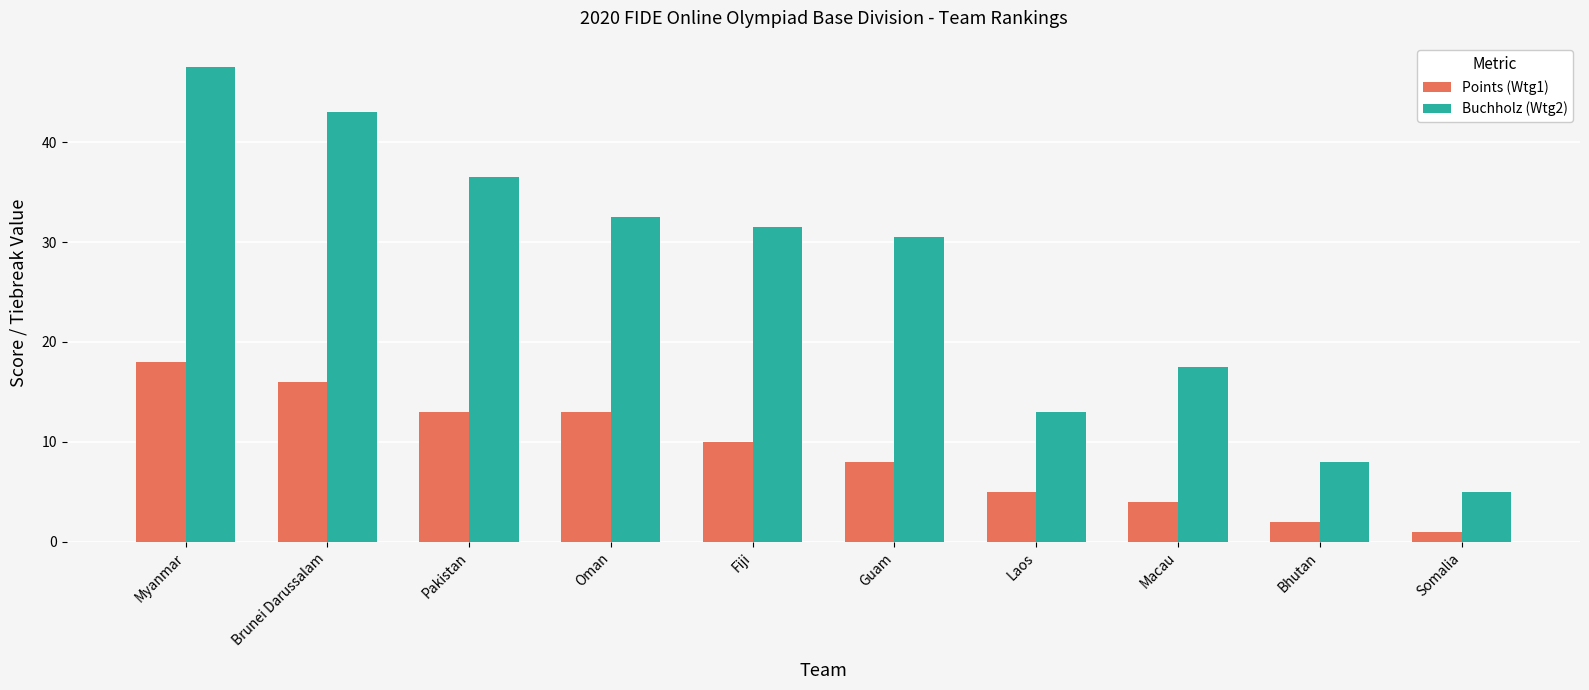

What is the average value of the Points (Wtg1) series?

9.0